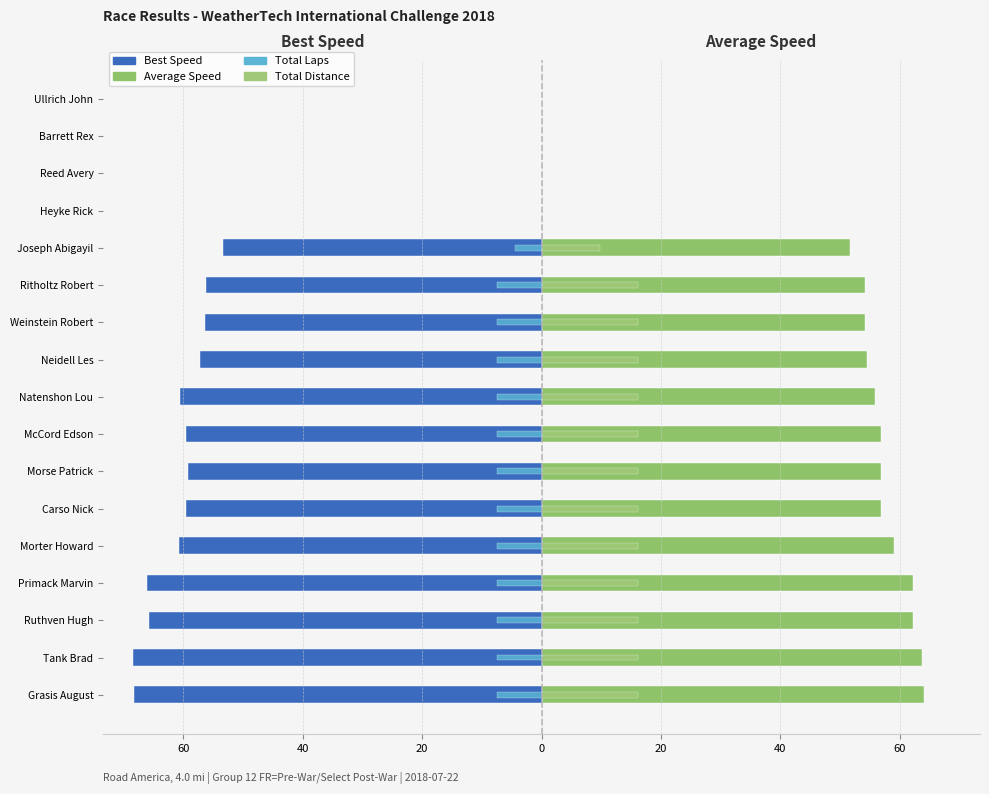

What is the average value of the Total Distance series?

12.0